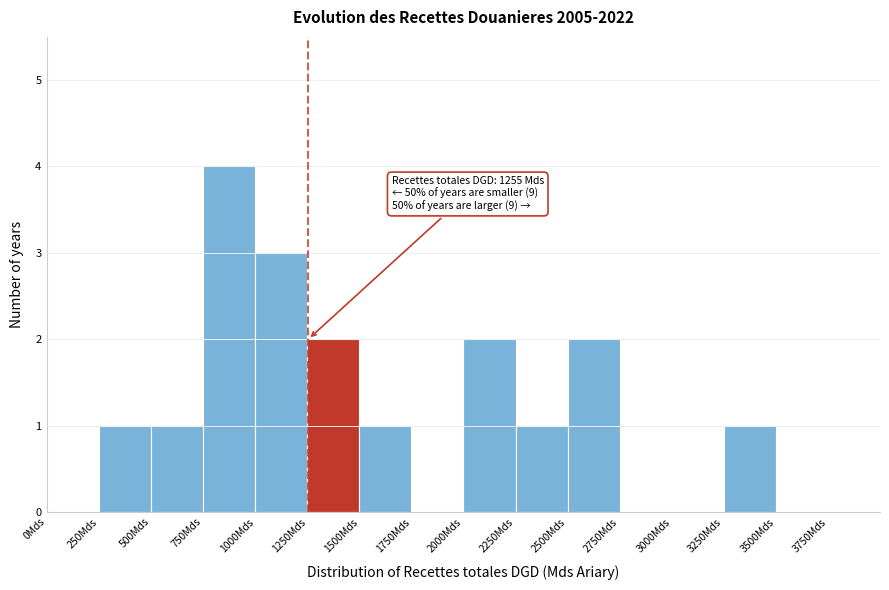

Which range on the x-axis has the tallest bar?

750 to 1000